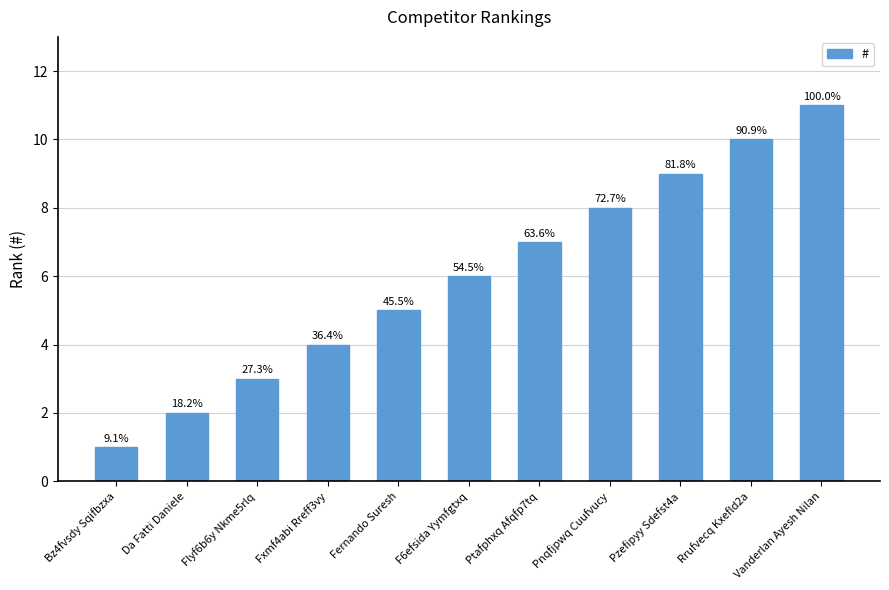

How many bars are there in total?

11